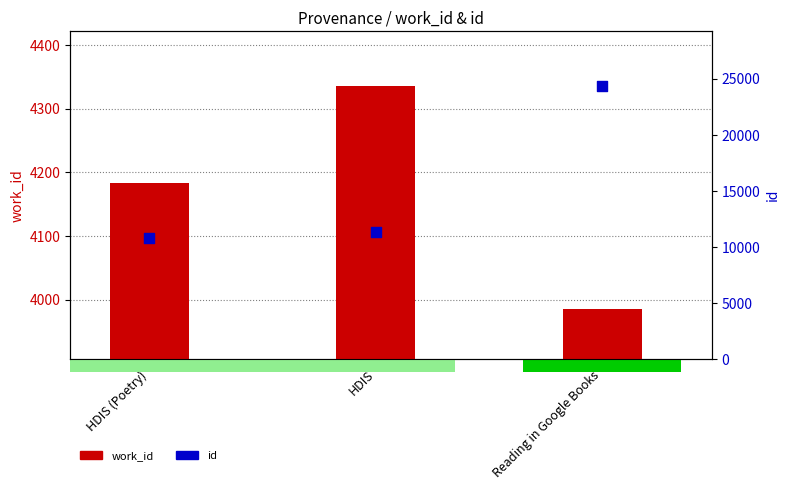

Is the value of work_id at HDIS greater than the value of id at HDIS (Poetry)?

No